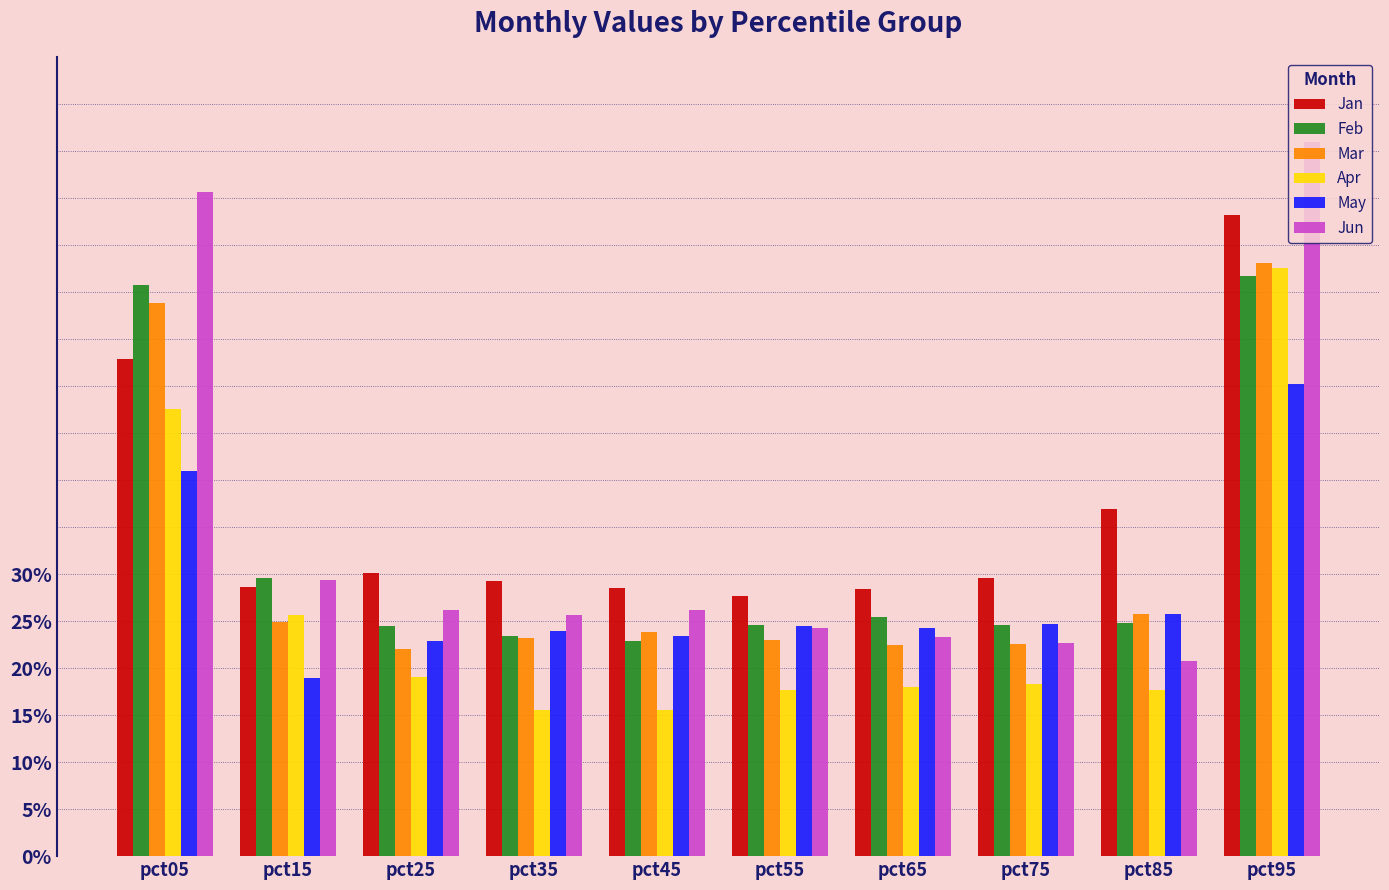

What is the value of the Jun bar at the 10th from the left?

0.8